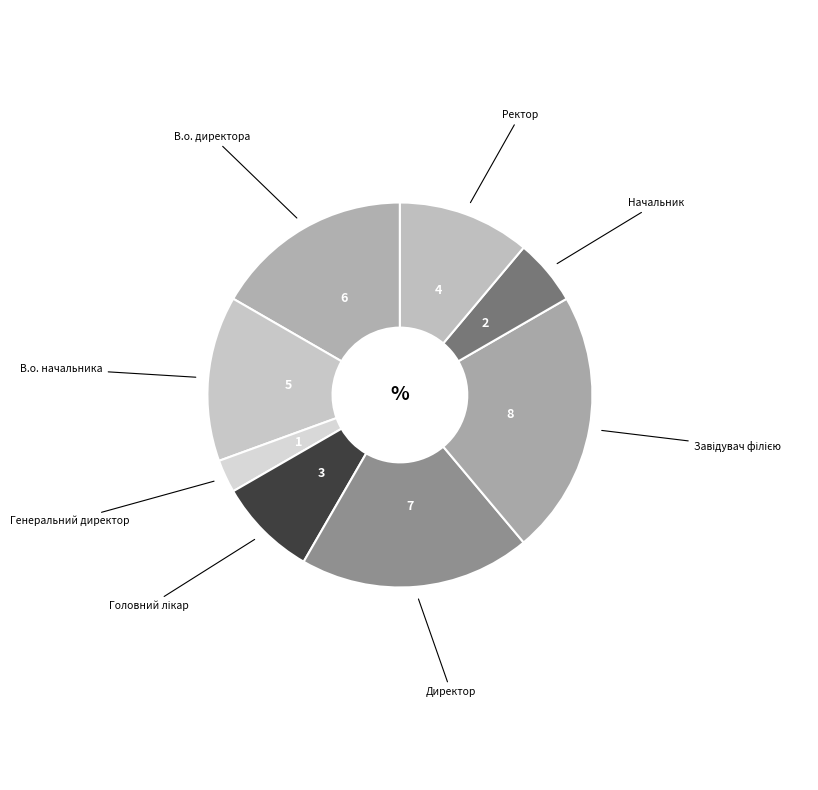

Count the number of slices in the pie.

8